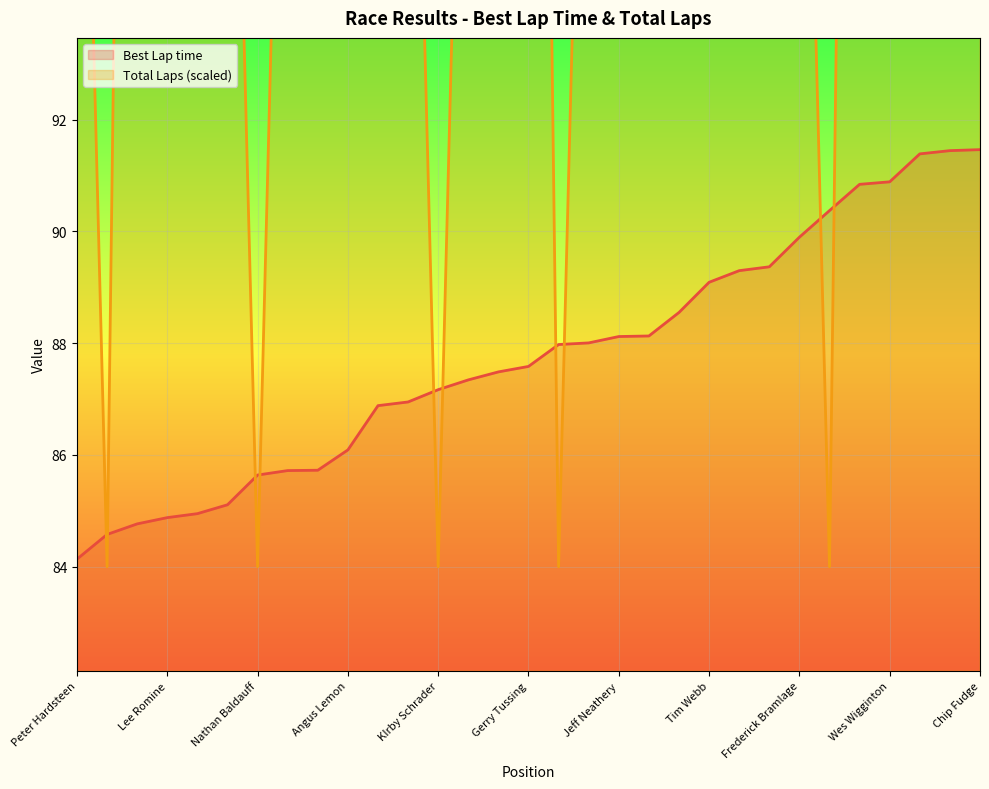

Is it true that Total Laps equals 105.0 at Louis Gladfelter?

True